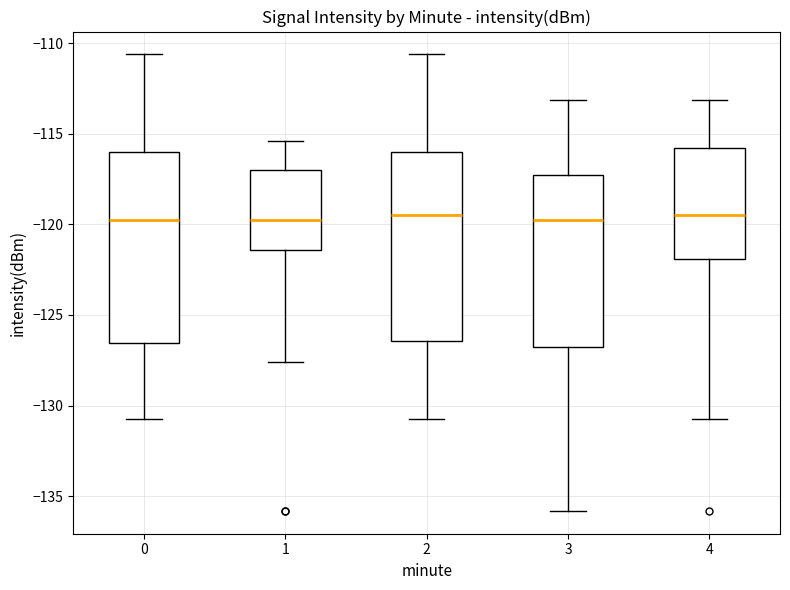

Reading left to right, transcribe this box plot: for each box, give where its median line is, the range the box spans, and where its two whiskers end, as read against the y-axis. The values are not printed on the chart, so give them approximately, as read against the axis.

0: median -120.0, box -126.5 to -116.0, whiskers -130.5 to -110.5
1: median -120.0, box -121.5 to -117.0, whiskers -127.5 to -115.5
2: median -119.5, box -126.5 to -116.0, whiskers -130.5 to -110.5
3: median -120.0, box -127.0 to -117.5, whiskers -136.0 to -113.0
4: median -119.5, box -122.0 to -116.0, whiskers -130.5 to -113.0